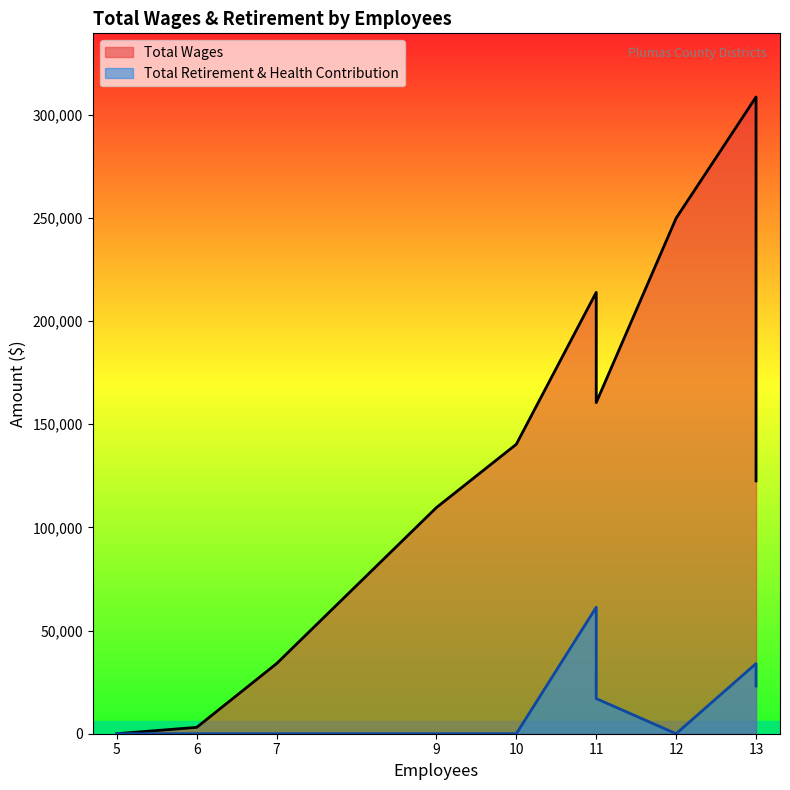

True or false: Total Retirement & Health Contribution has more than 2 points higher than both neighbors.

False